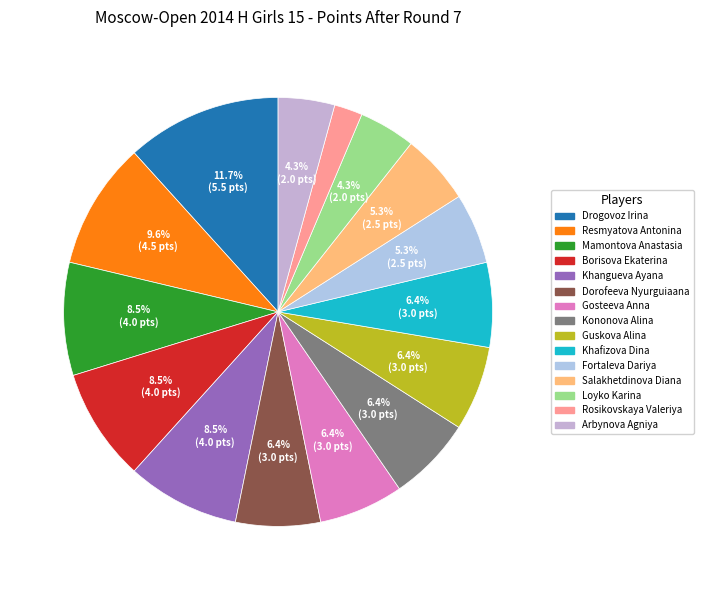

To the nearest percent, what percentage of the pie is Loyko Karina?

4%